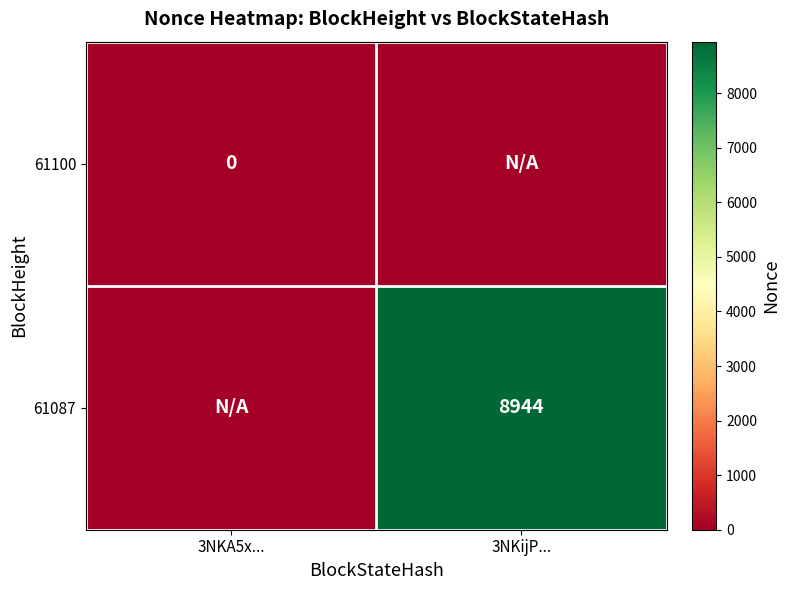

At 3NKA5x..., list the series in order from largest to smallest.

61100, 61087